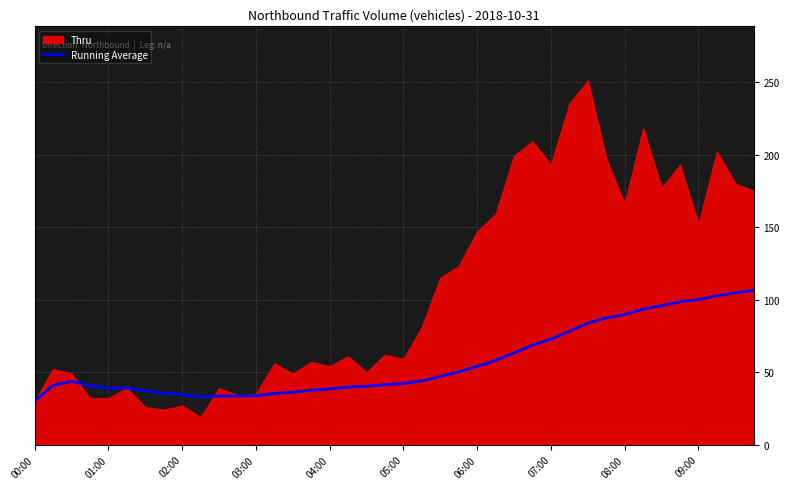

The value of Running Average at 02:00 is 55.0. True or false?

False